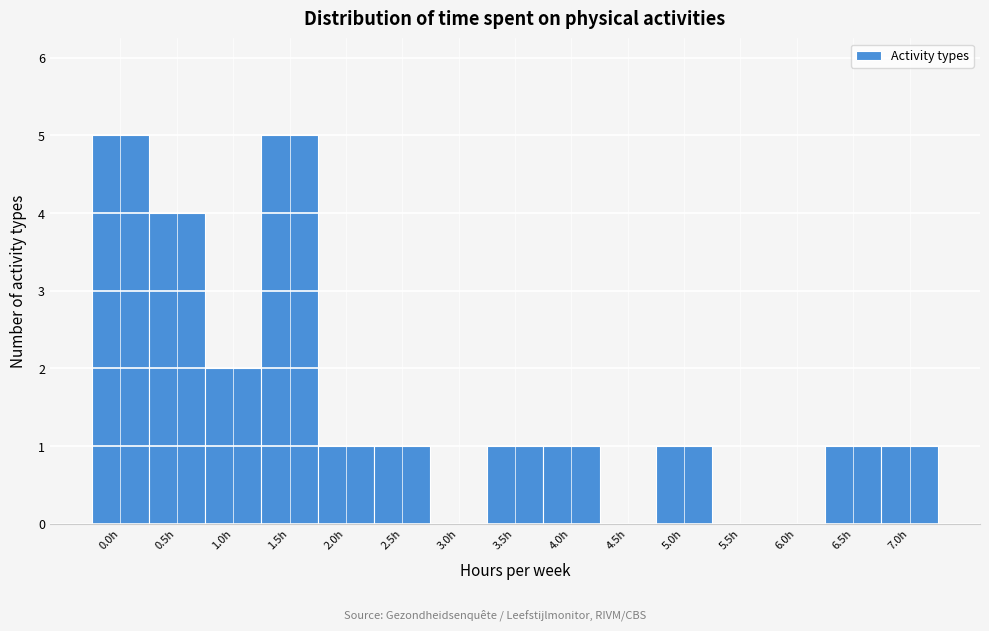

Reading right to left, what are all the values shown in this chart?

7.0h=1	6.5h=1	6.0h=0	5.5h=0	5.0h=1	4.5h=0	4.0h=1	3.5h=1	3.0h=0	2.5h=1	2.0h=1	1.5h=5	1.0h=2	0.5h=4	0.0h=5